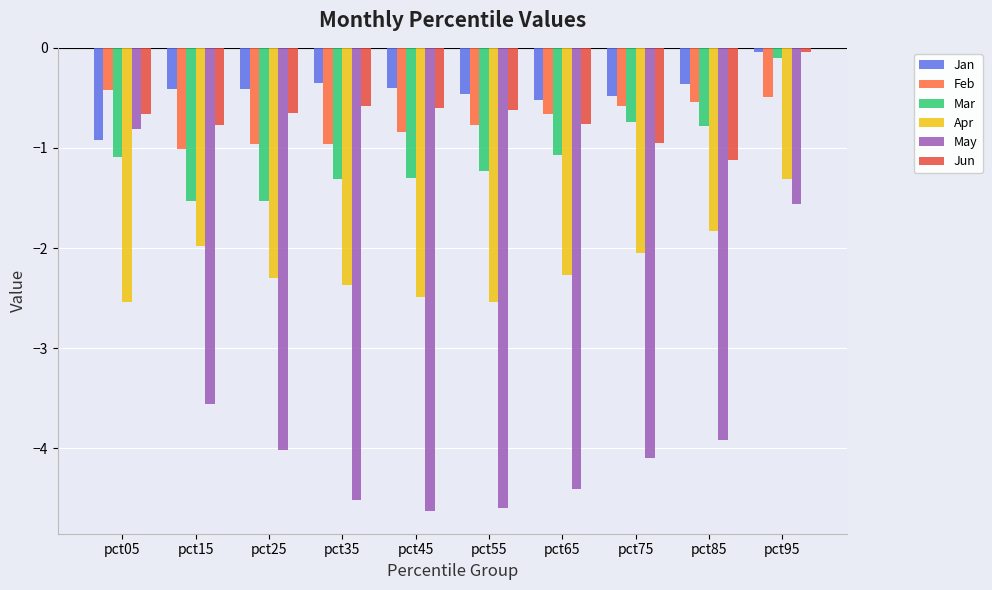

Is the value of Jun at pct75 greater than the value of Feb at pct65?

No